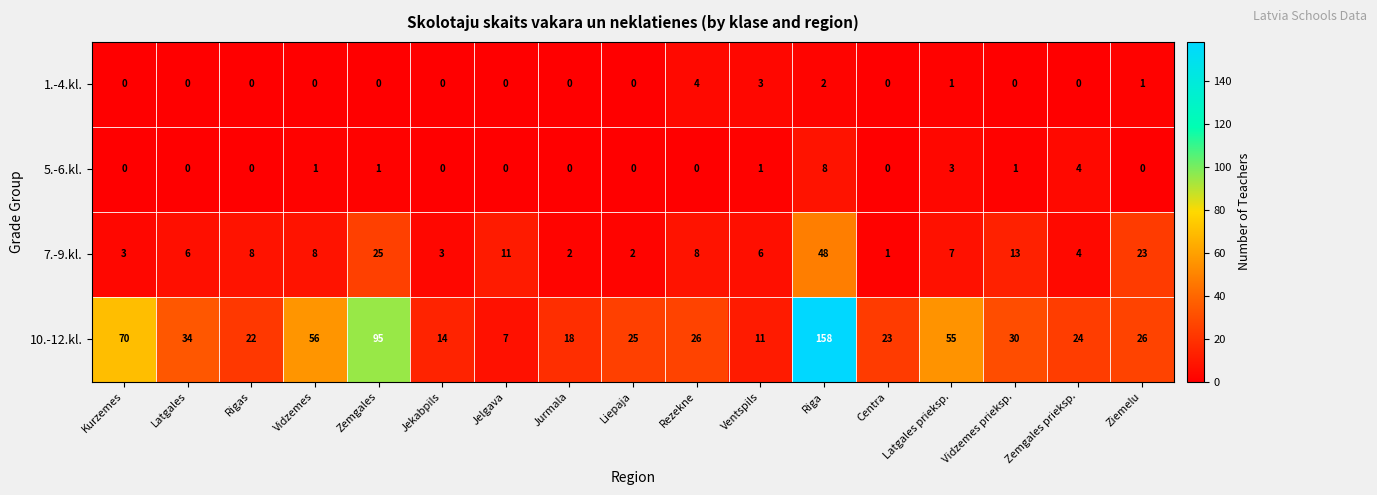

What is the spread (max minus min) of values at Rigas?

22